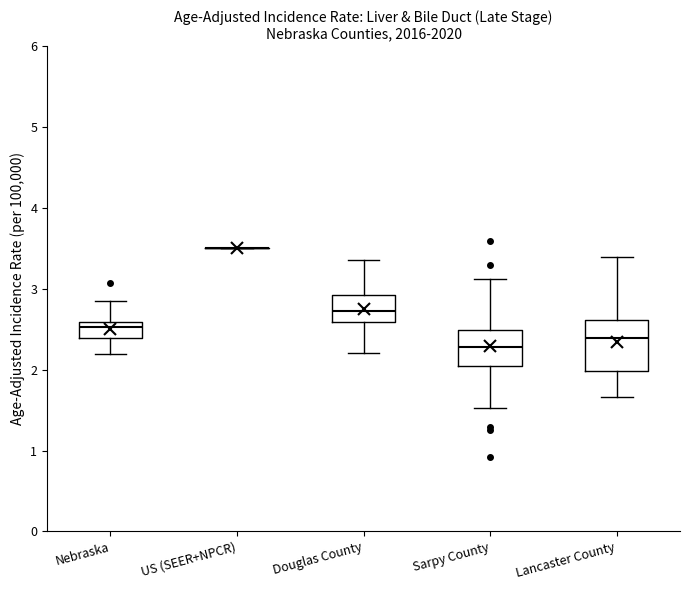

Where is the upper edge of the box for Lancaster County on the y-axis? The values are not printed on the chart, so give them approximately, as read against the axis.

2.6